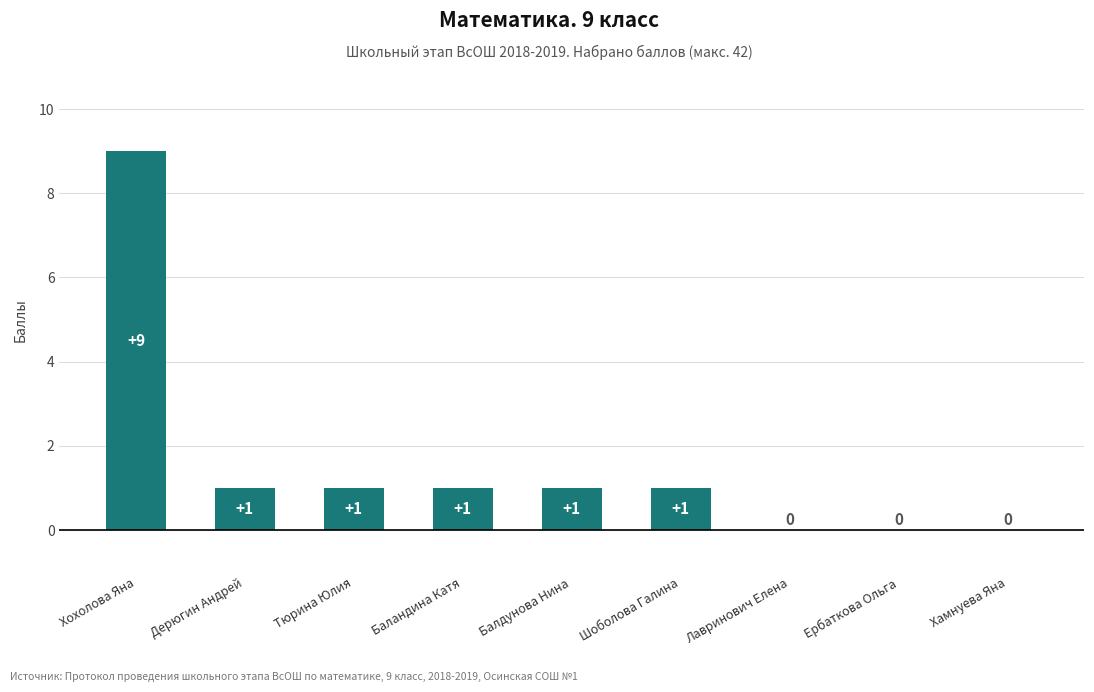

The chart shows a value of 6 at Хамнуева Яна. True or false?

False